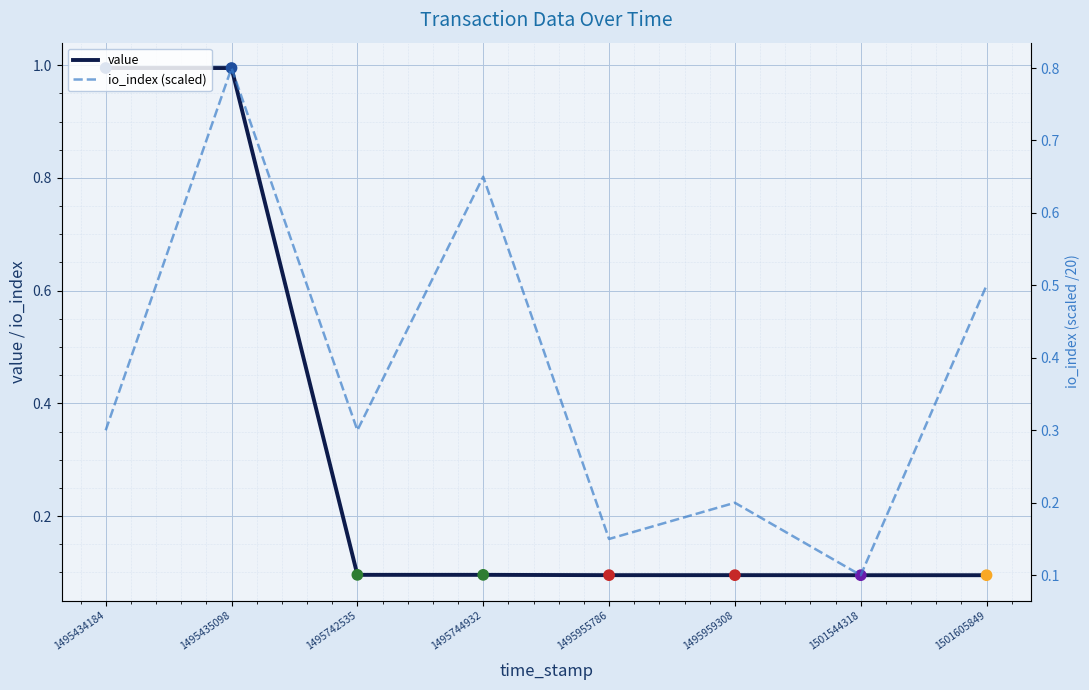

What is the total value across all series at 1495435098?

1.8